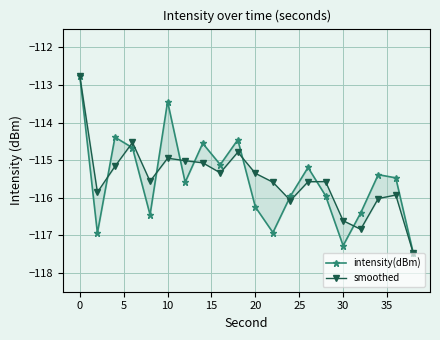

List the series in order of their peak value, lowest first.

intensity(dBm), smoothed